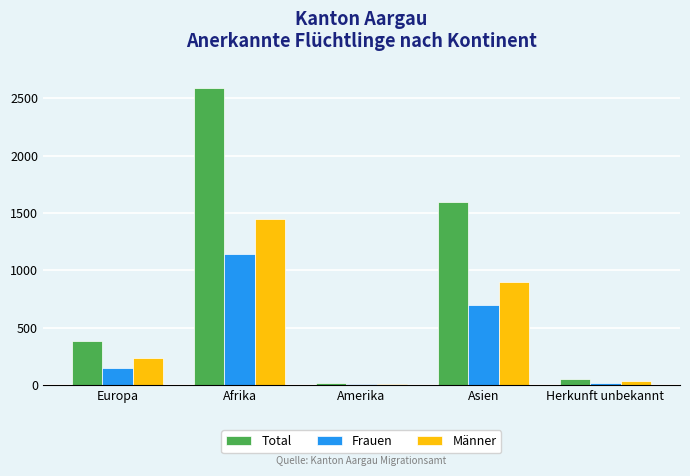

What is the label of the 1st bar from the right?

Herkunft unbekannt